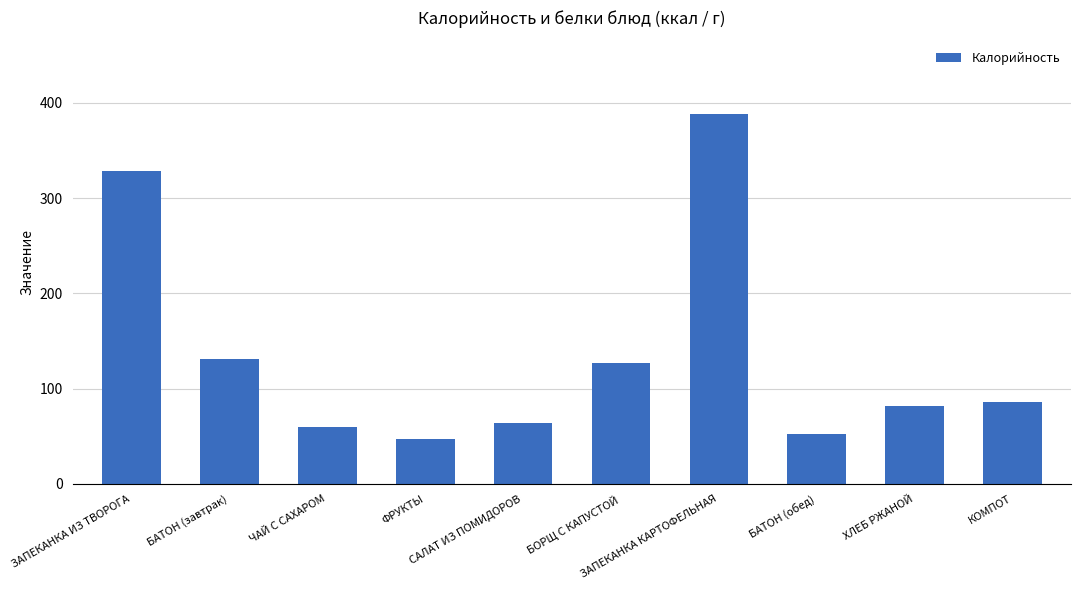

Where is the data nearest to the value 217?

БАТОН (завтрак)